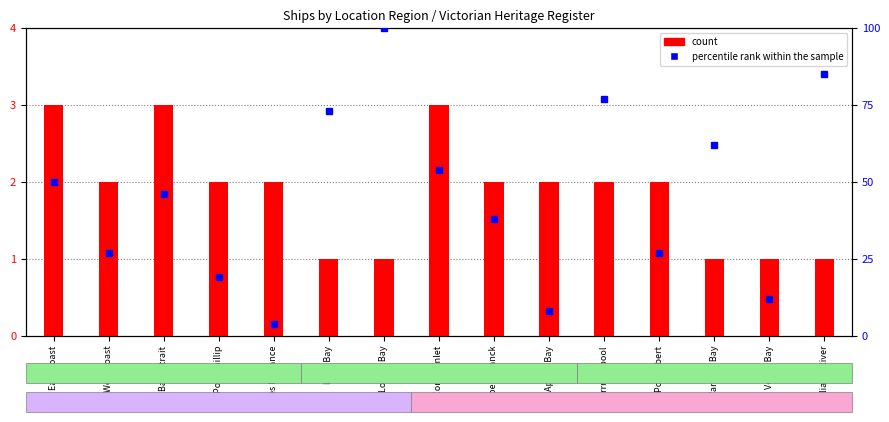

How many data points in count are less than 2?

5